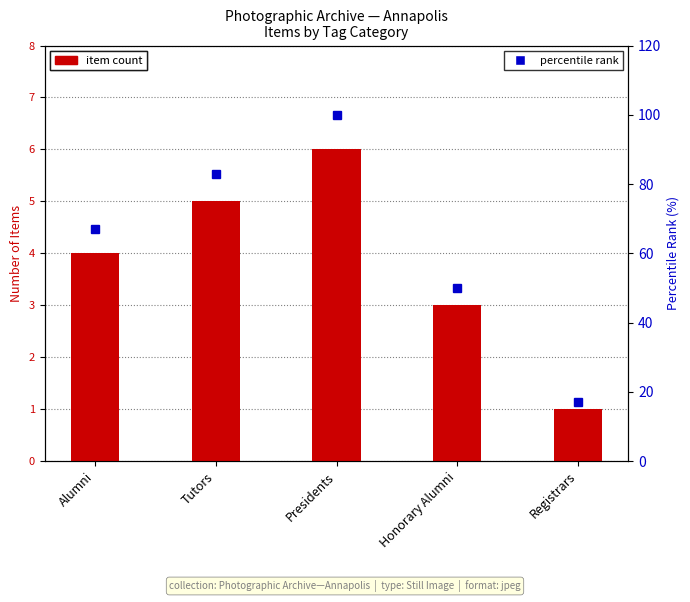

True or false: item count has a value of 10 at Presidents.

False